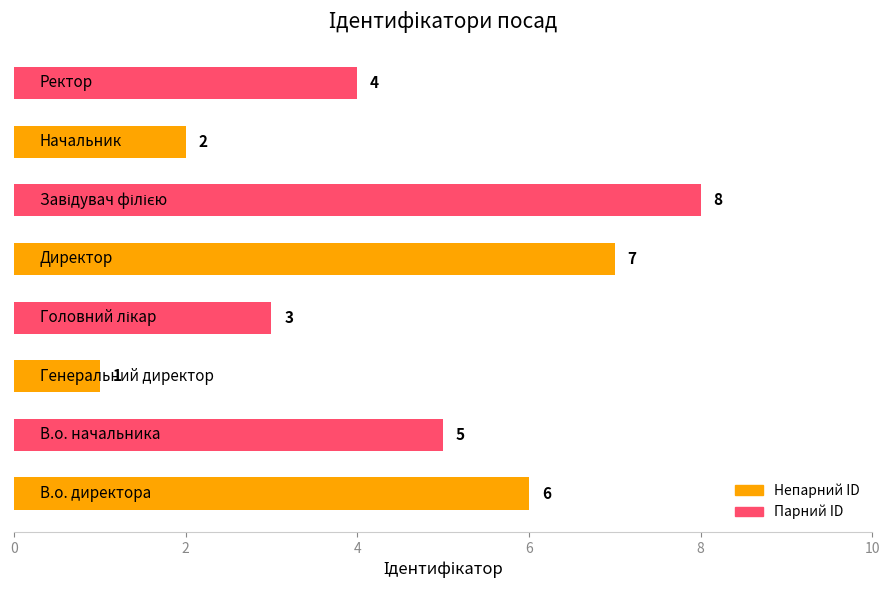

What is the sum of all values?

36